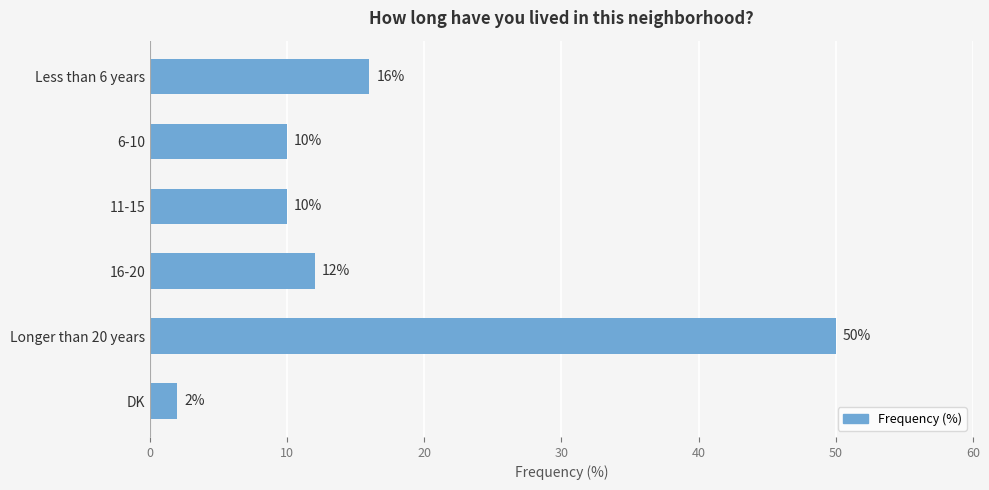

Reading top to bottom, transcribe all the data shown in this chart.

16	10	10	12	50	2